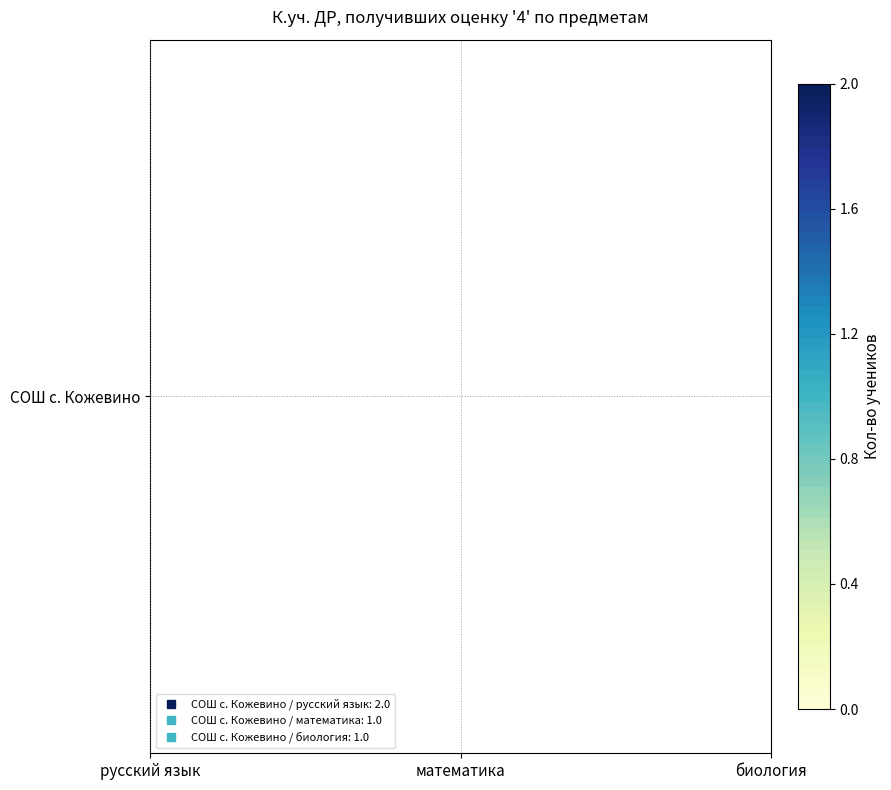

Count the number of categories in the chart.

3